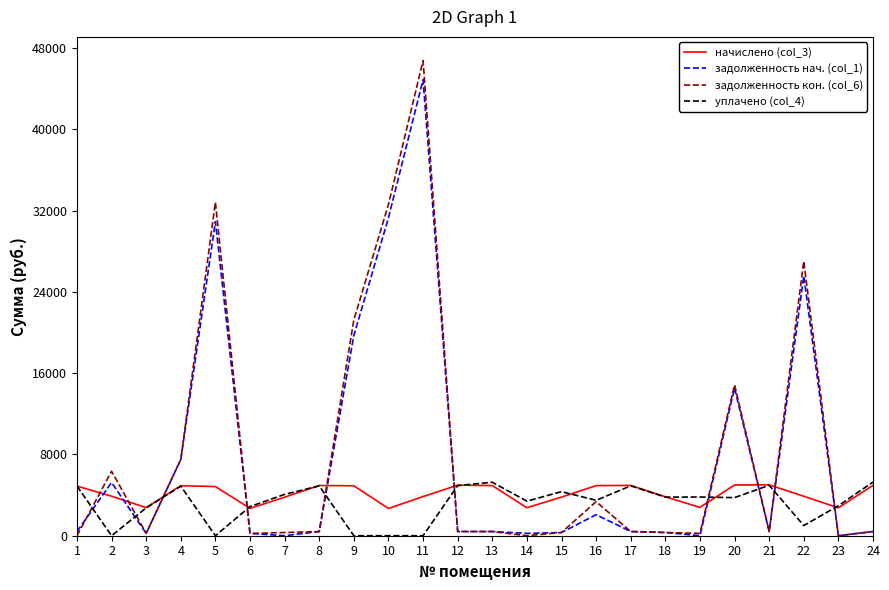

What is the difference between the maximum and second lowest values in the задолженность кон. (col_6) series?

46779.3